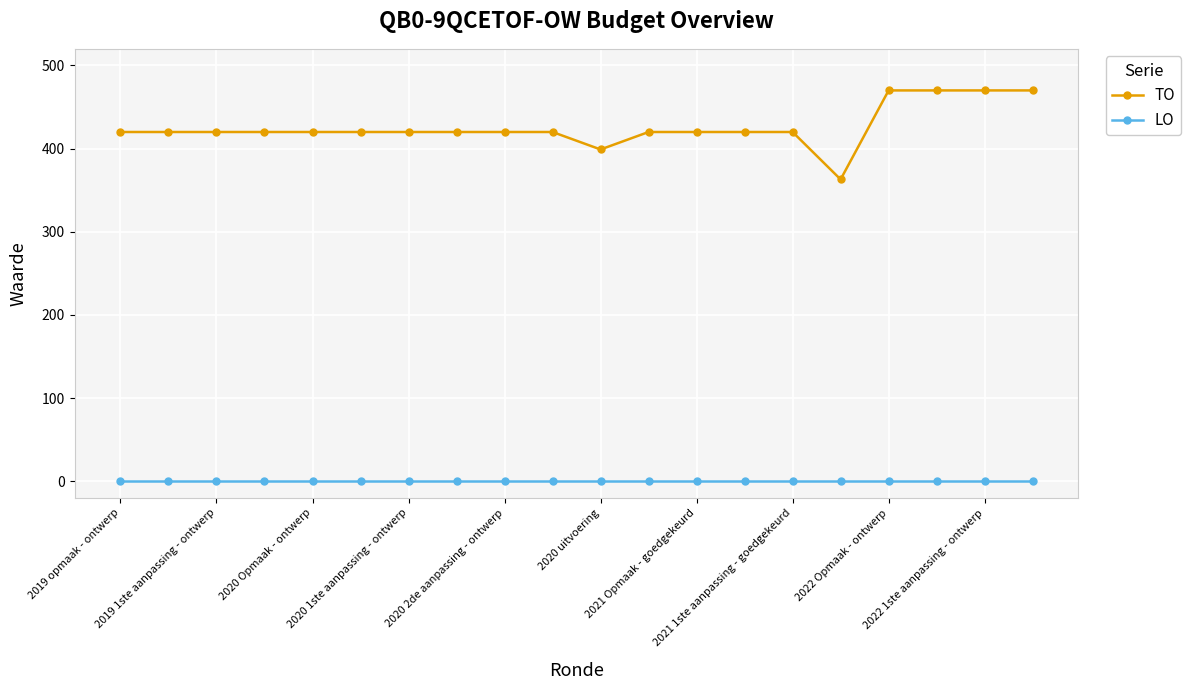

At how many categories does at least one series exceed 203?

20